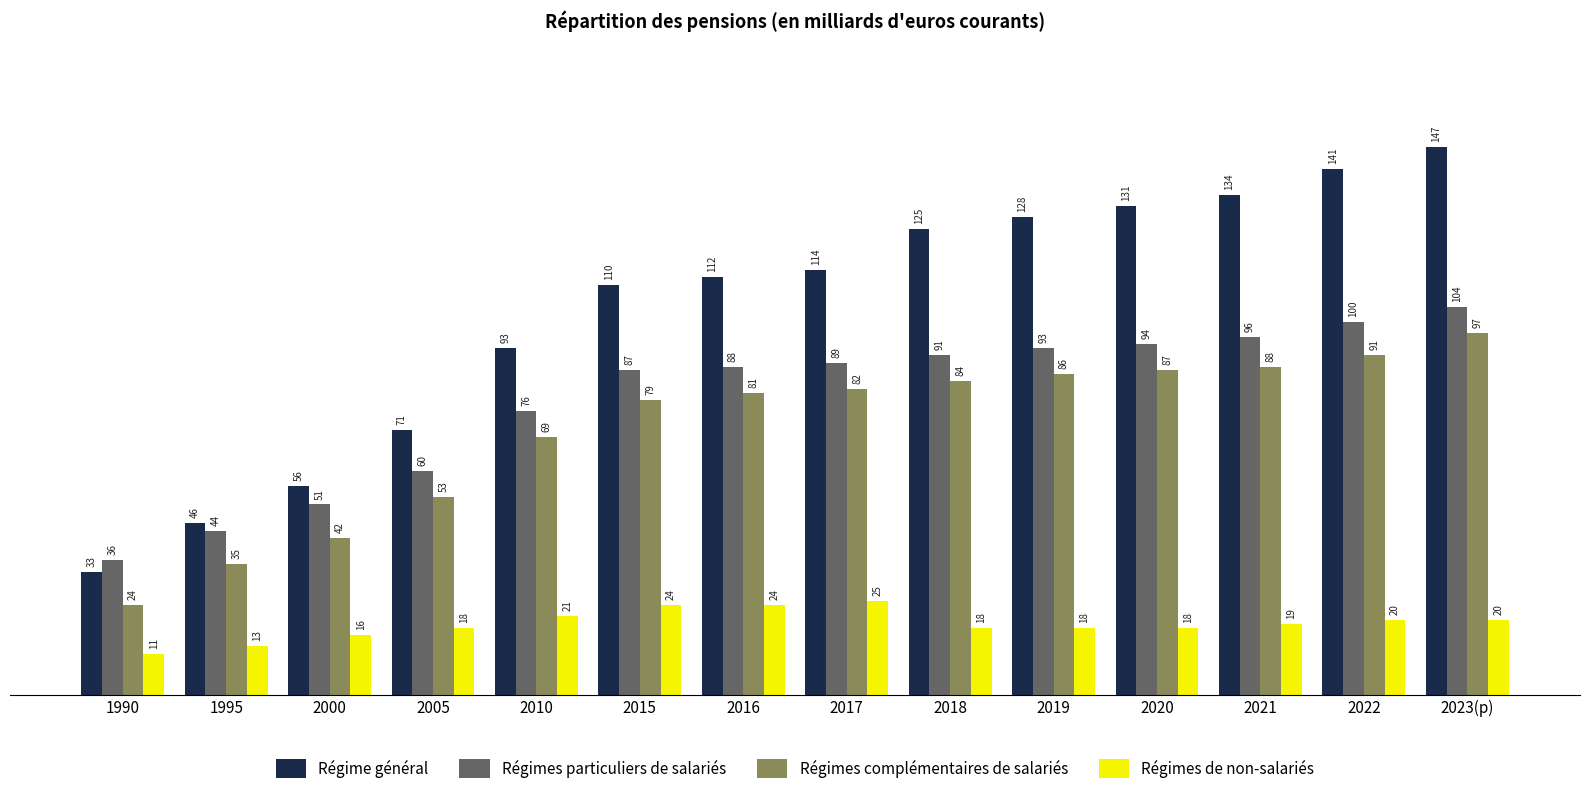

List the labels in order of Régimes complémentaires de salariés value, largest first.

2023(p), 2022, 2021, 2020, 2019, 2018, 2017, 2016, 2015, 2010, 2005, 2000, 1995, 1990